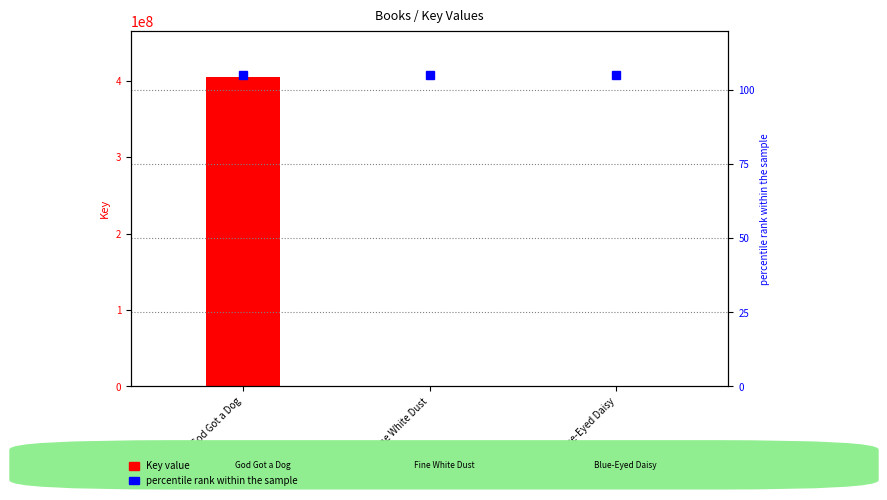

What is the difference between the values at Blue-Eyed Daisy and God Got a Dog?

404365558